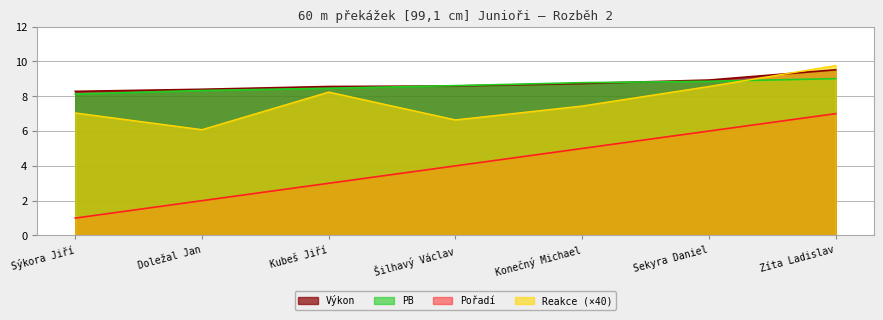

Does the chart display data point markers on the line(s)?

No